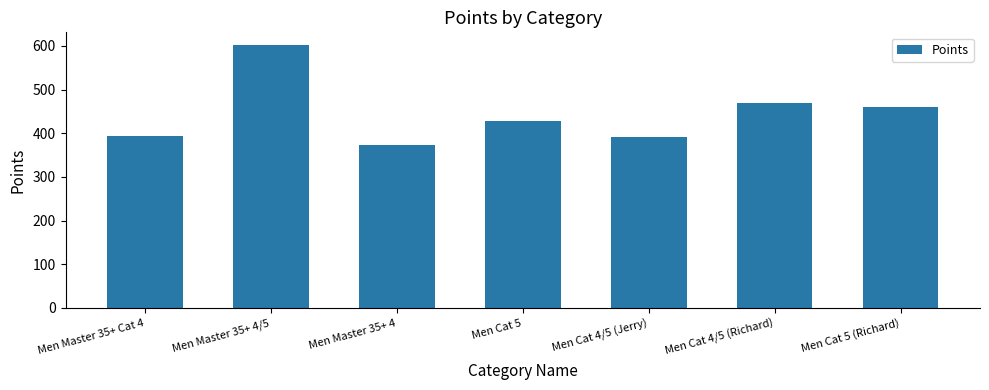

Is it true that the value at Men Cat 5 (Richard) is 126.7?

False